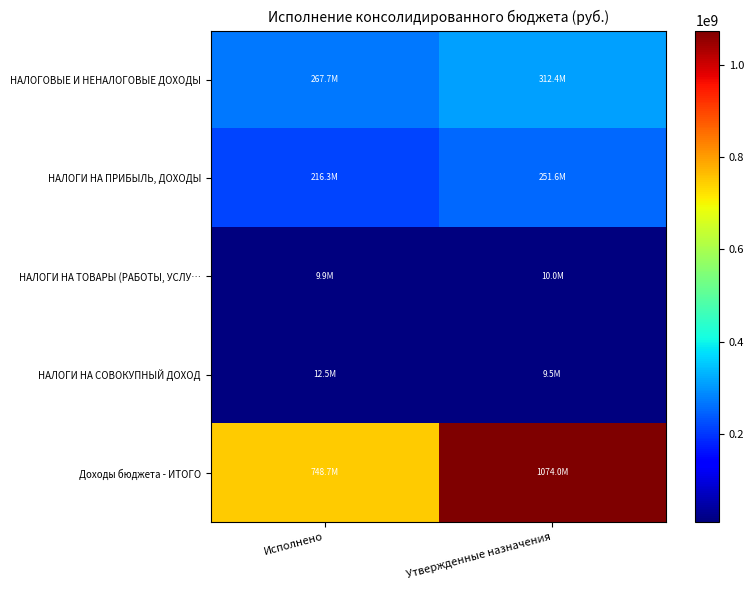

Which category has the highest value across all series?

Утвержденные назначения